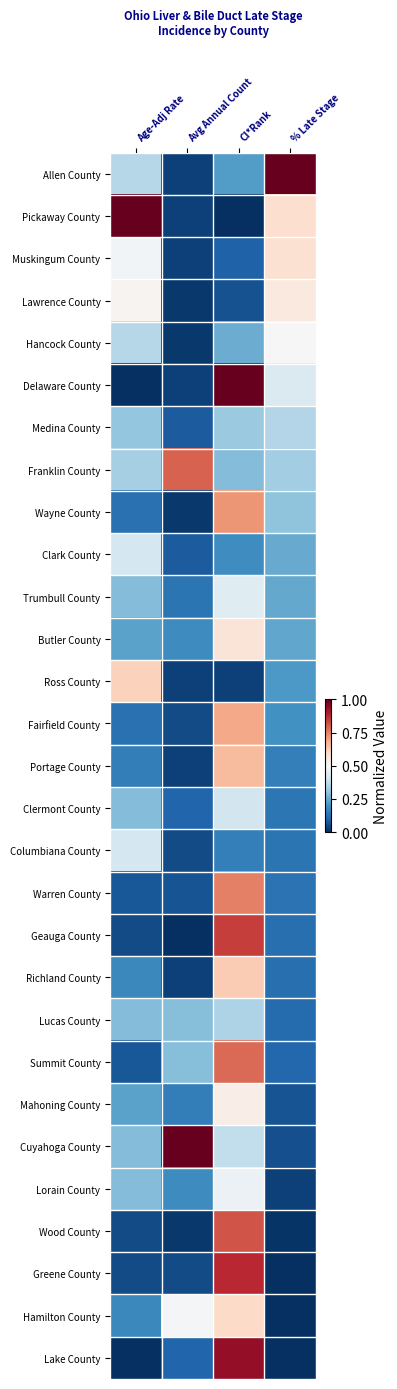

At how many categories does at least one series exceed 0?

4